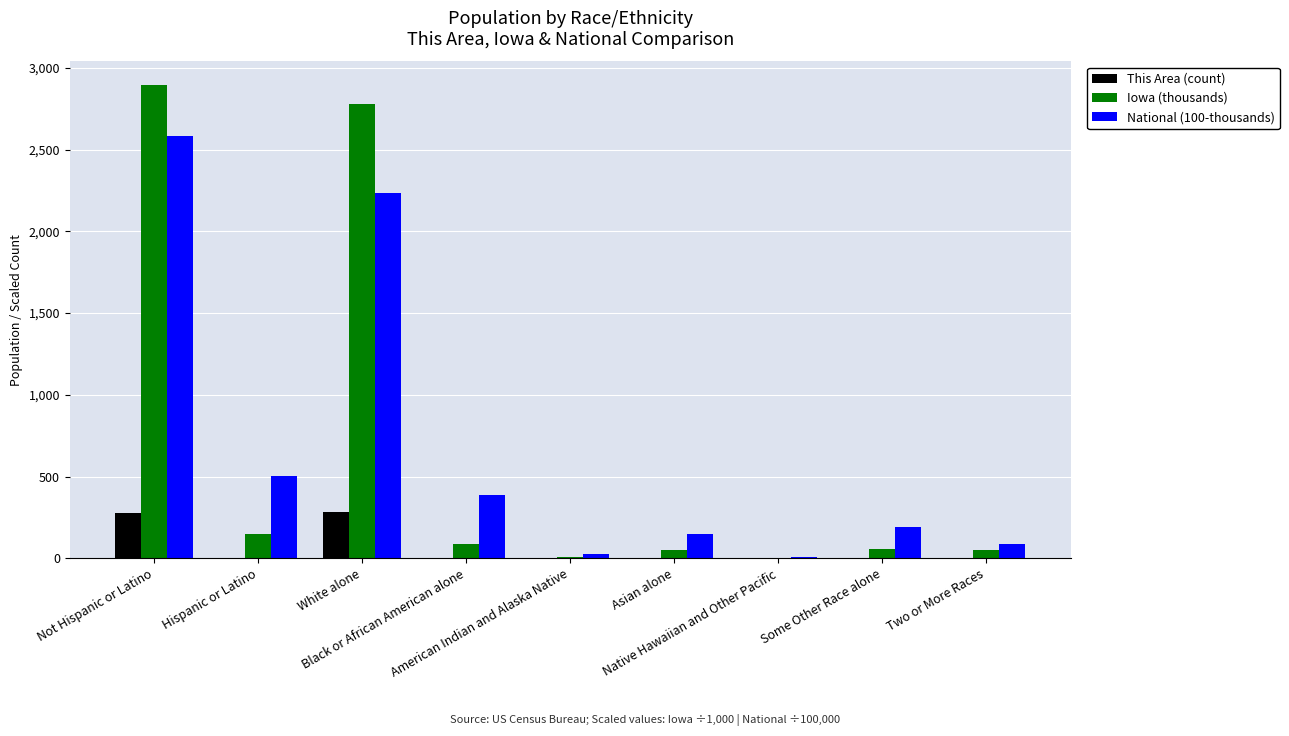

What is the sum of all National (100-thousands) values?

6174.9